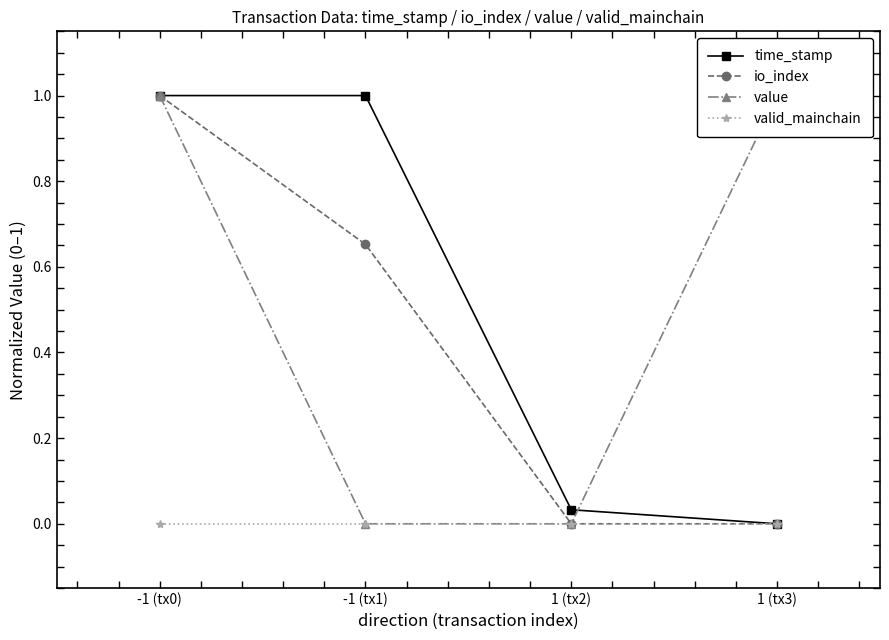

Reading left to right, transcribe all the data shown in this chart.

time_stamp: 1.0	1.0	0.0	0.0
io_index: 1.0	0.7	0.0	0.0
value: 1.0	0.0	0.0	1.0
valid_mainchain: 0.0	0.0	0.0	0.0